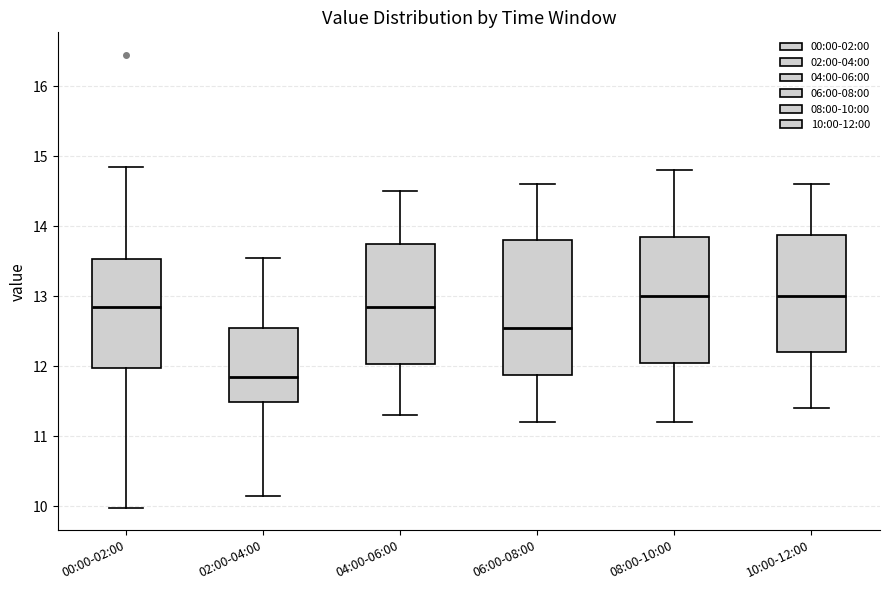

Where does the lower whisker of the box for 08:00-10:00 end on the y-axis? The values are not printed on the chart, so give them approximately, as read against the axis.

11.2